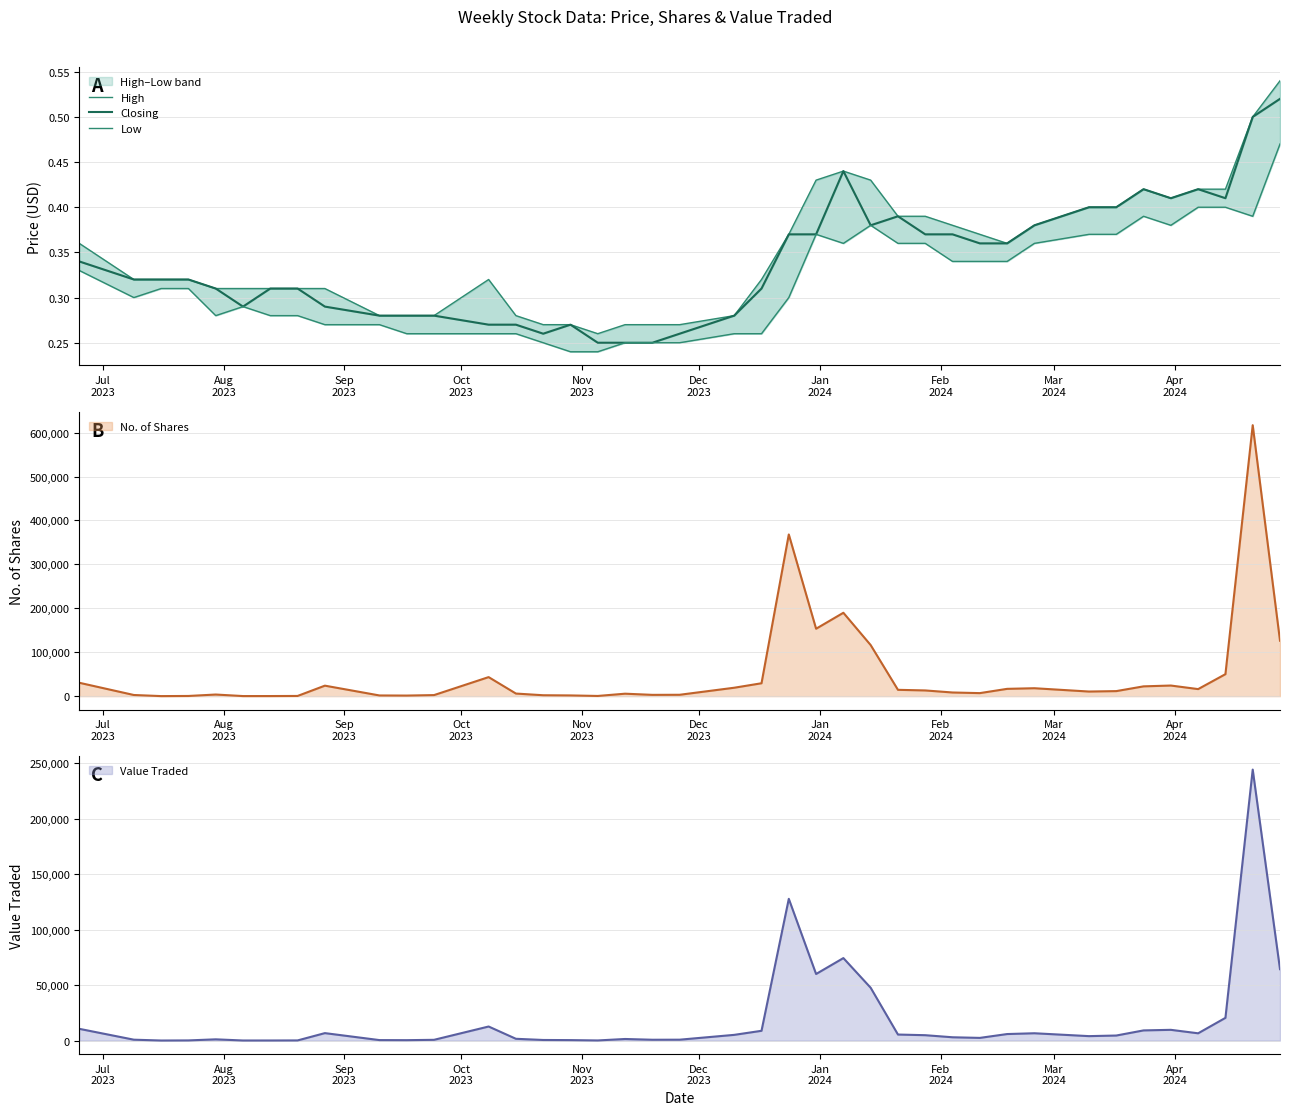

List the series in order of their overall mean, highest first.

High, Closing, Low